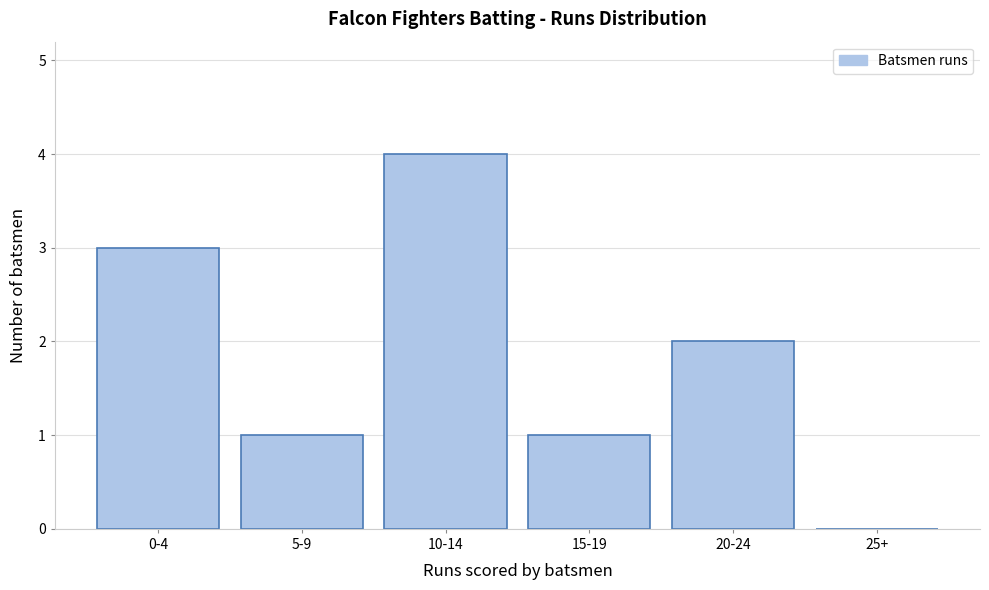

Reading left to right, list all the values displayed in this chart.

0-4=3	5-9=1	10-14=4	15-19=1	20-24=2	25+=0